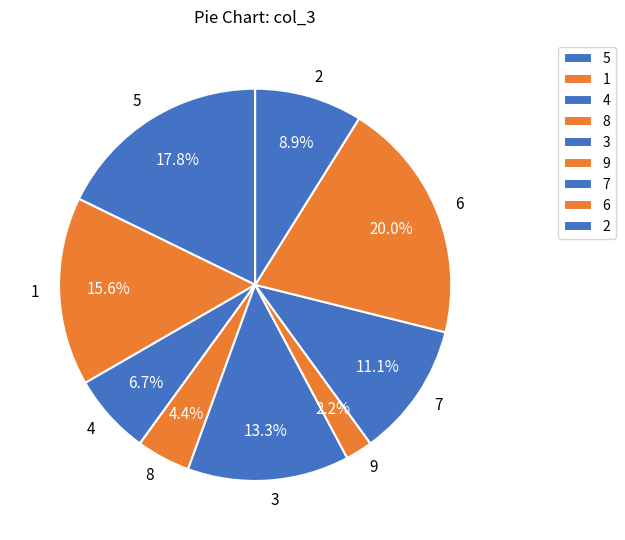

Does any single category account for the majority?

No